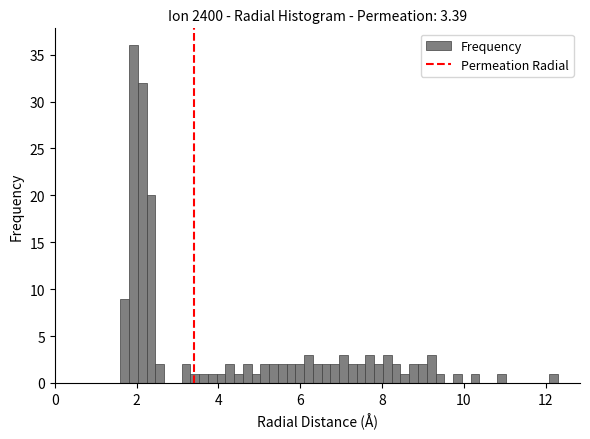

Around what value on the x-axis is the tallest bar? Give the approximate position of its centre, as read against the axis.

2.0